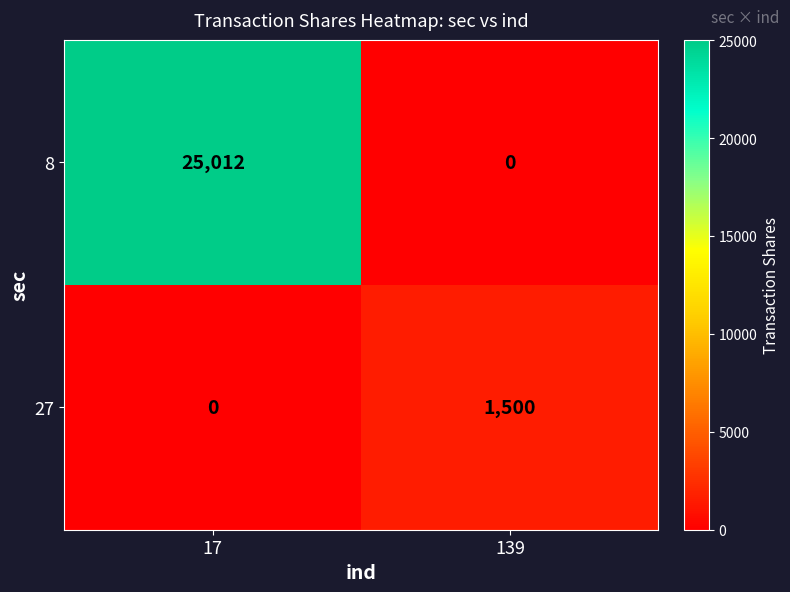

True or false: 27 has a value of 0 at 17.

True